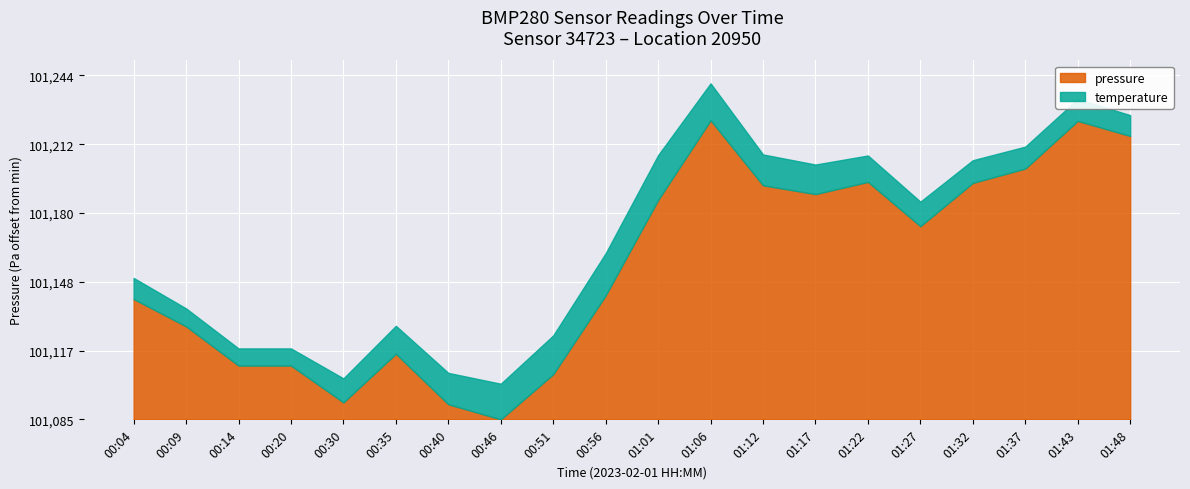

Which has a higher value, 00:09 or 00:35?

00:09